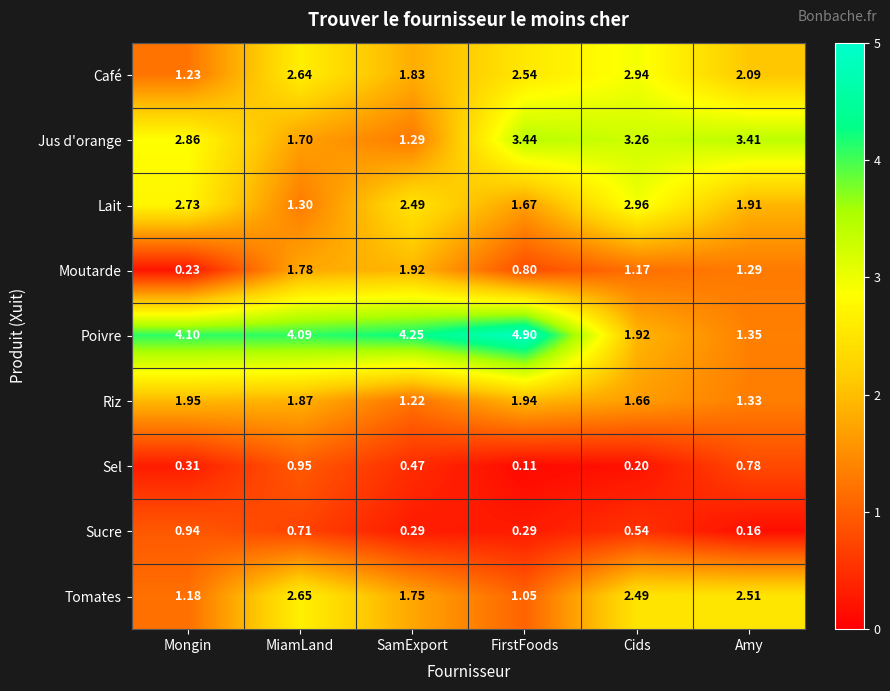

At which category is the sum across all series the highest?

MiamLand